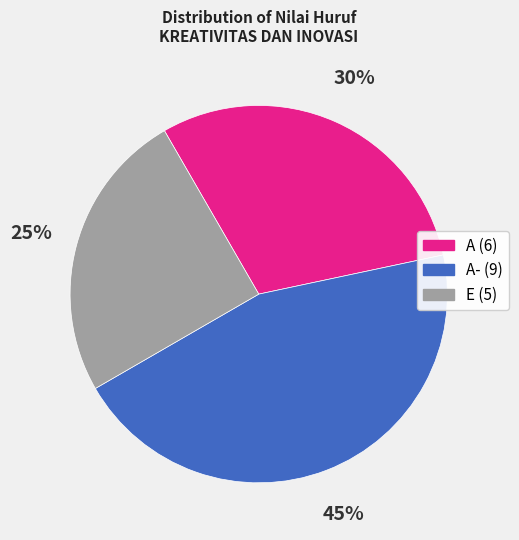

Is there any slice that represents more than half of the pie?

No